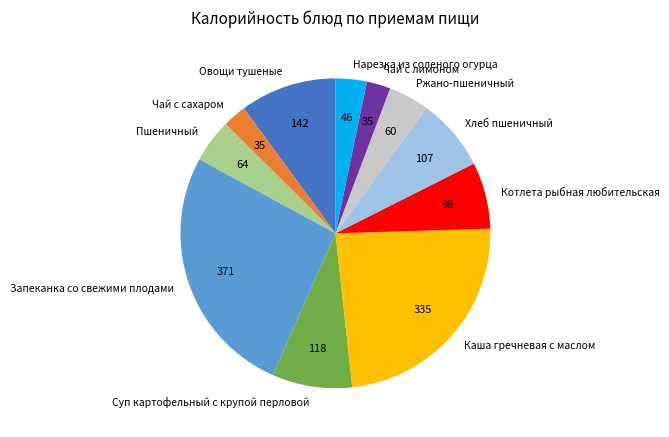

The Чай с лимоном slice represents 2% of the pie. True or false?

True